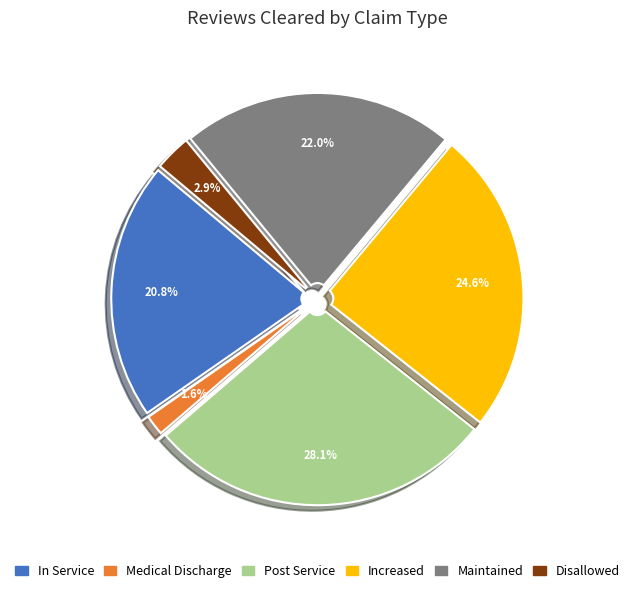

To the nearest percent, what is the combined percentage of Disallowed and Increased?

28%